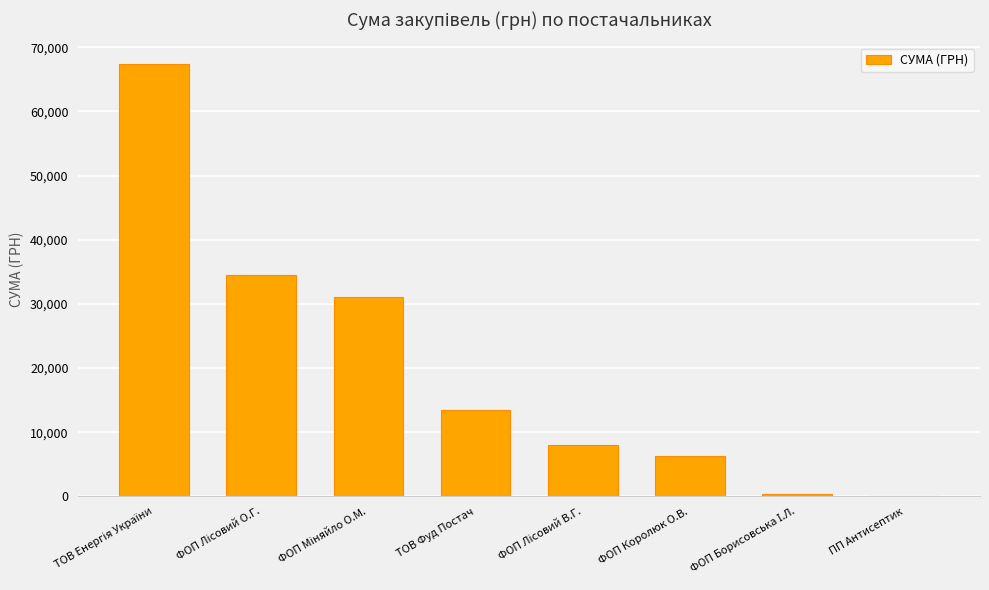

Does the chart contain stacked bars?

No